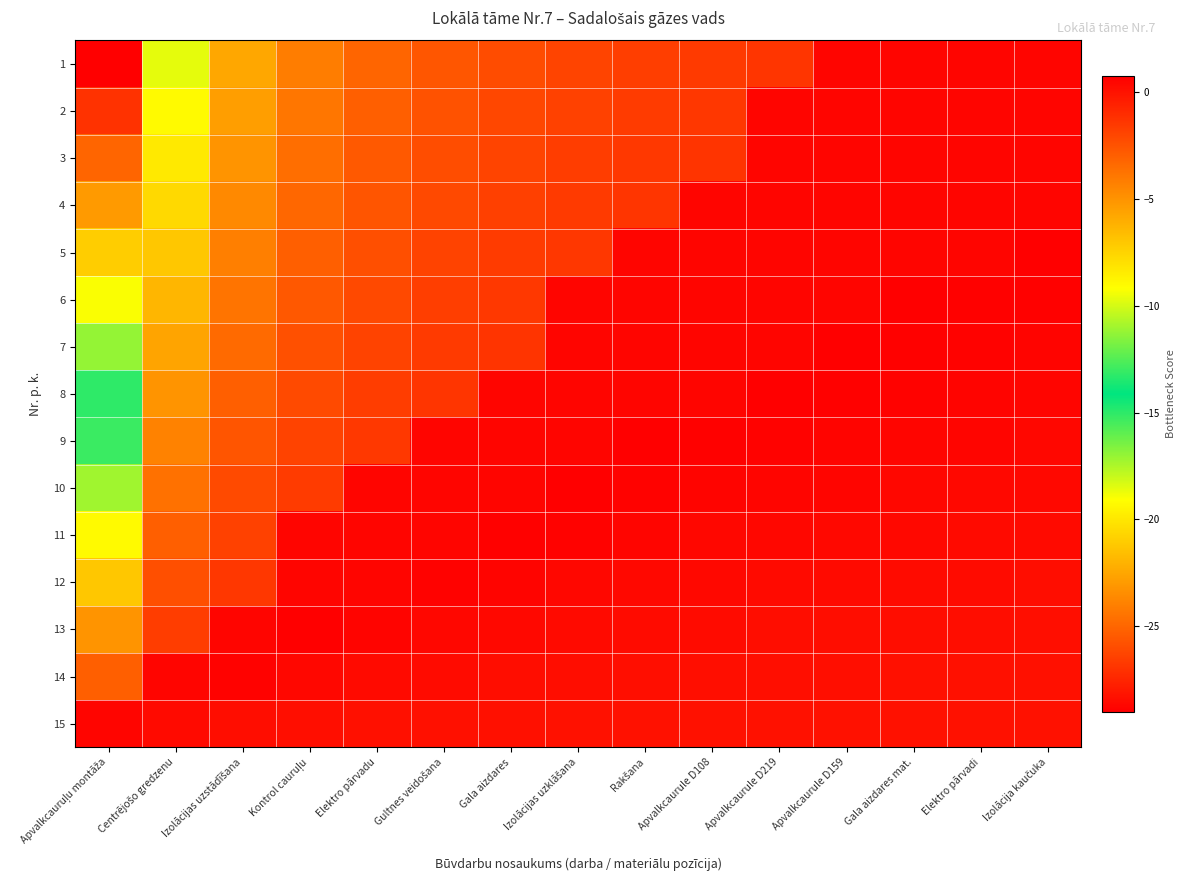

What is the spread (max minus min) of values at Gala aizdares mat.?

0.7